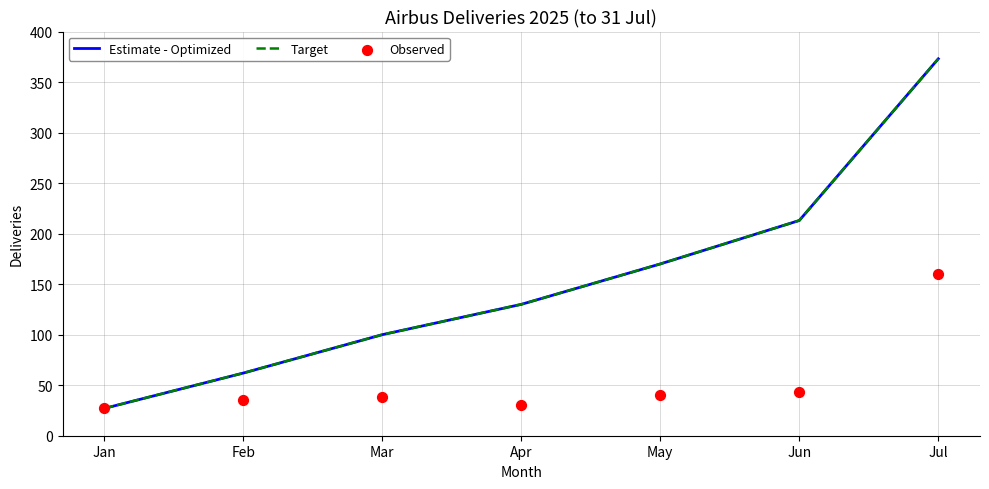

Is the value of Target at Apr greater than the value of Estimate - Optimized at Jul?

No